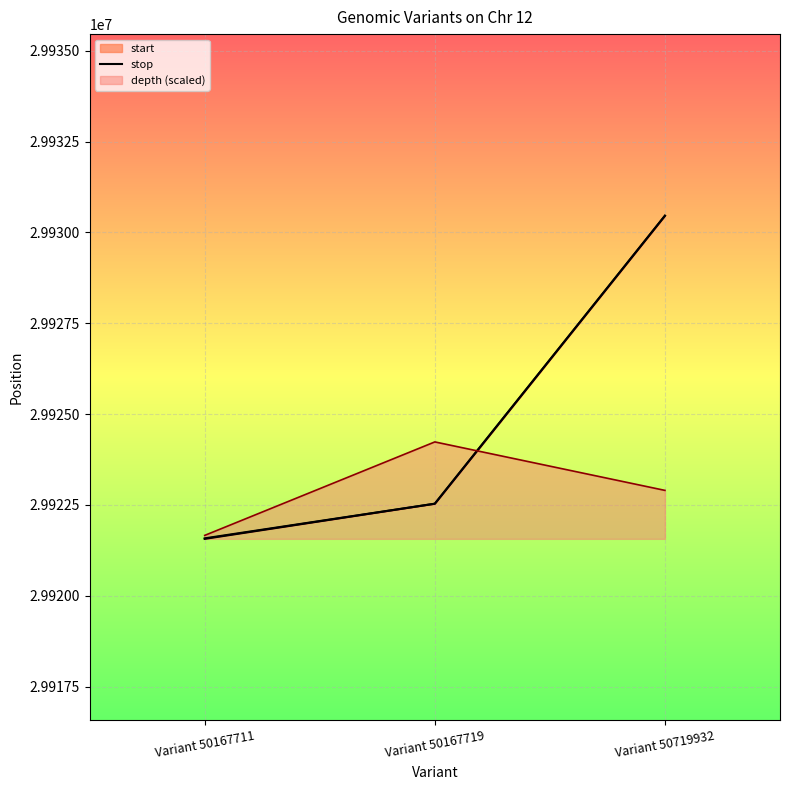

What is the average value of the stop series?

29924857.7